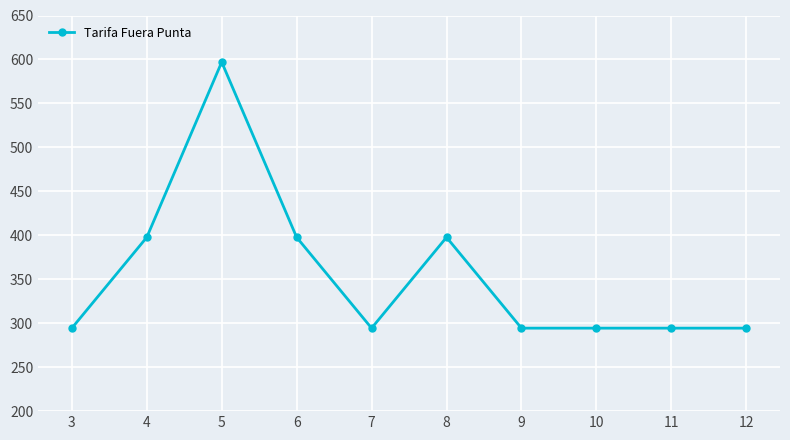

At which category does the data reach its first local peak?

5